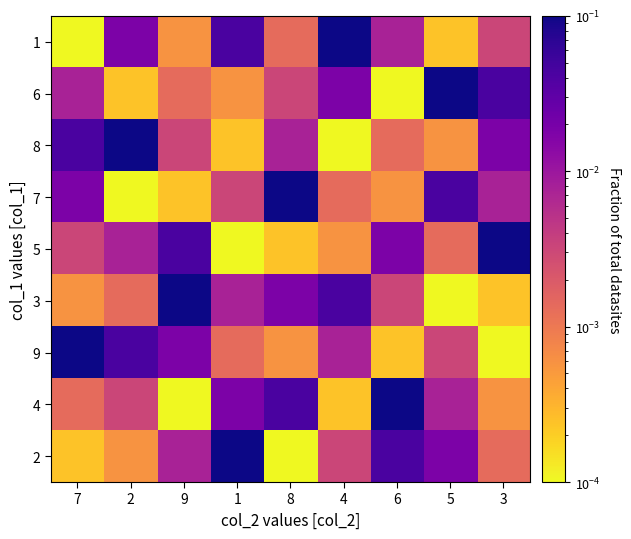

Which has a higher value, 6 or 5?

6